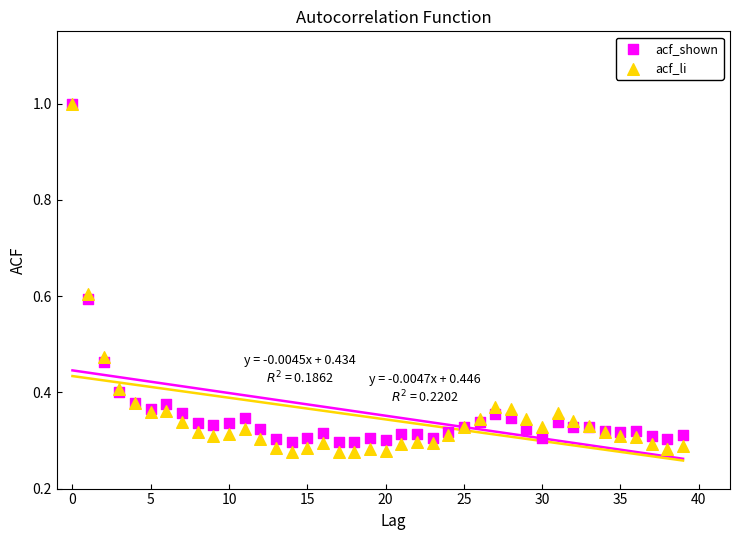

Which series reaches the minimum Y coordinate?

acf_li